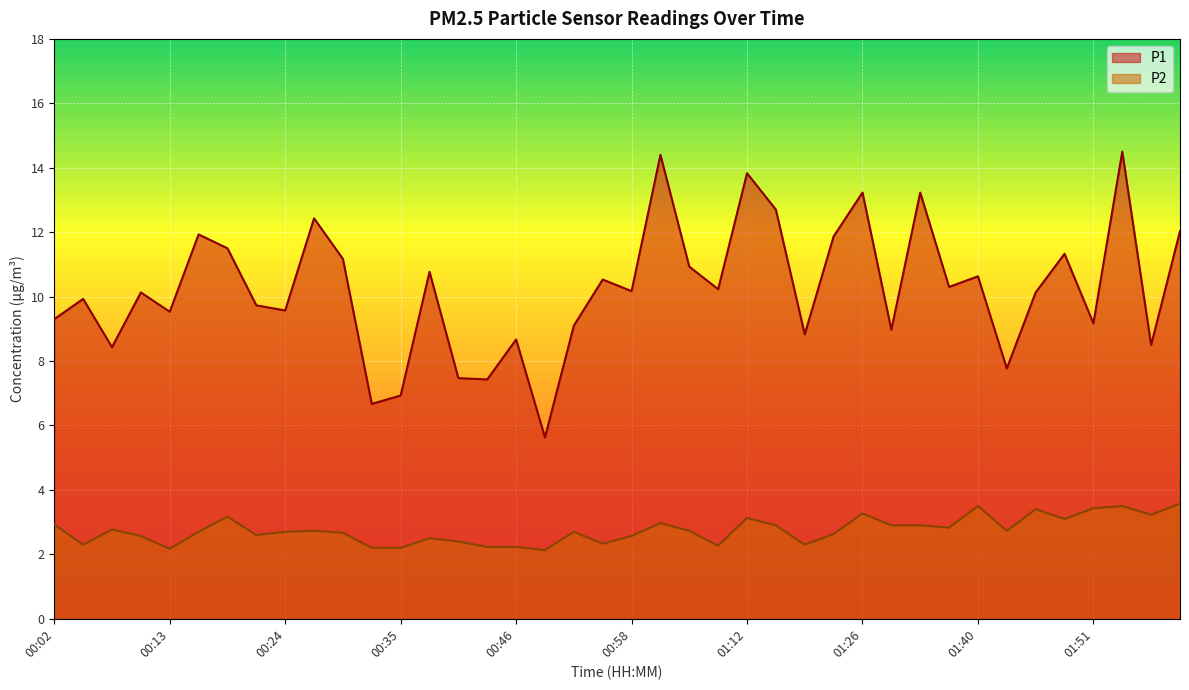

True or false: P1 and P2 intersect in this chart.

False